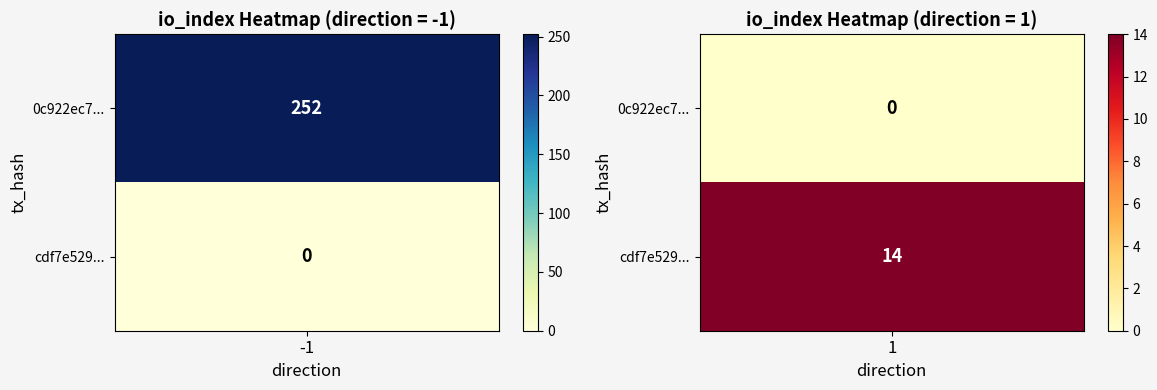

How many data points in cdf7e5299689f61eef7d668c33a17bbd01a8970 are less than 14?

1